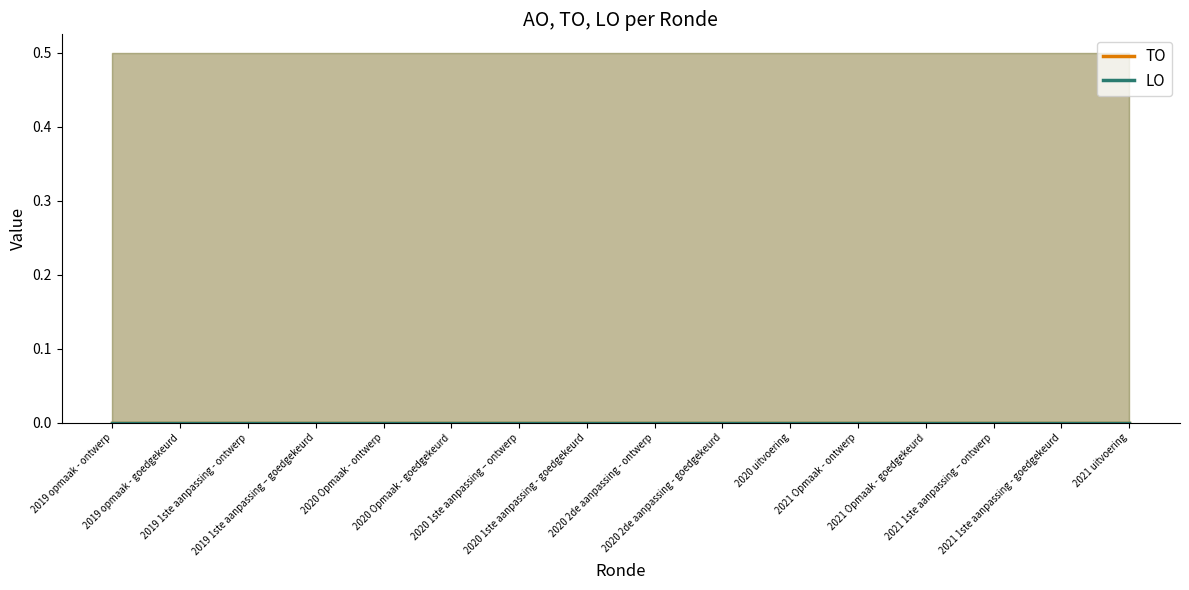

What position from the left is 2020 1ste aanpassing – ontwerp?

7